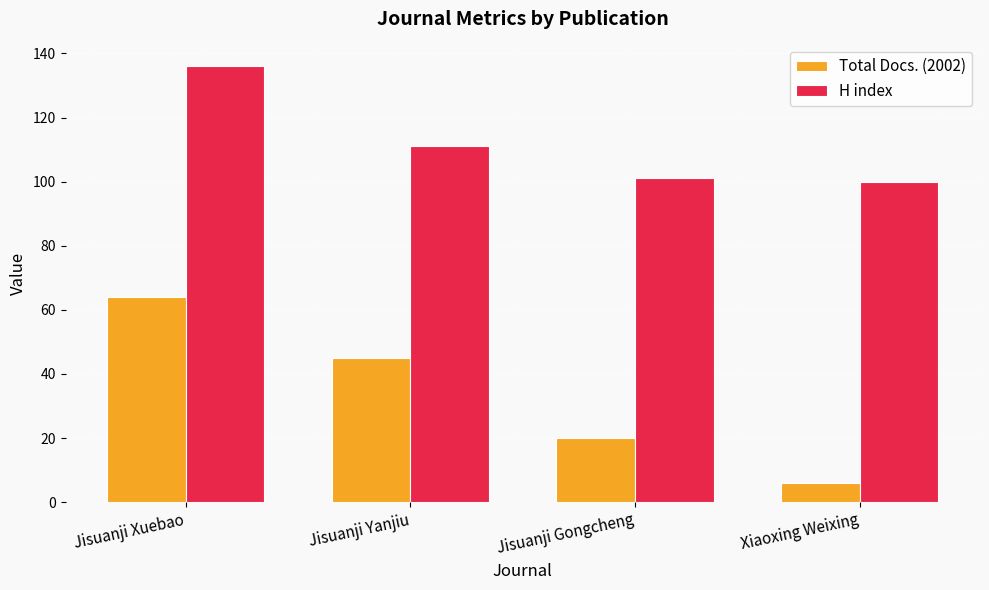

What position from the right is Jisuanji Gongcheng?

2